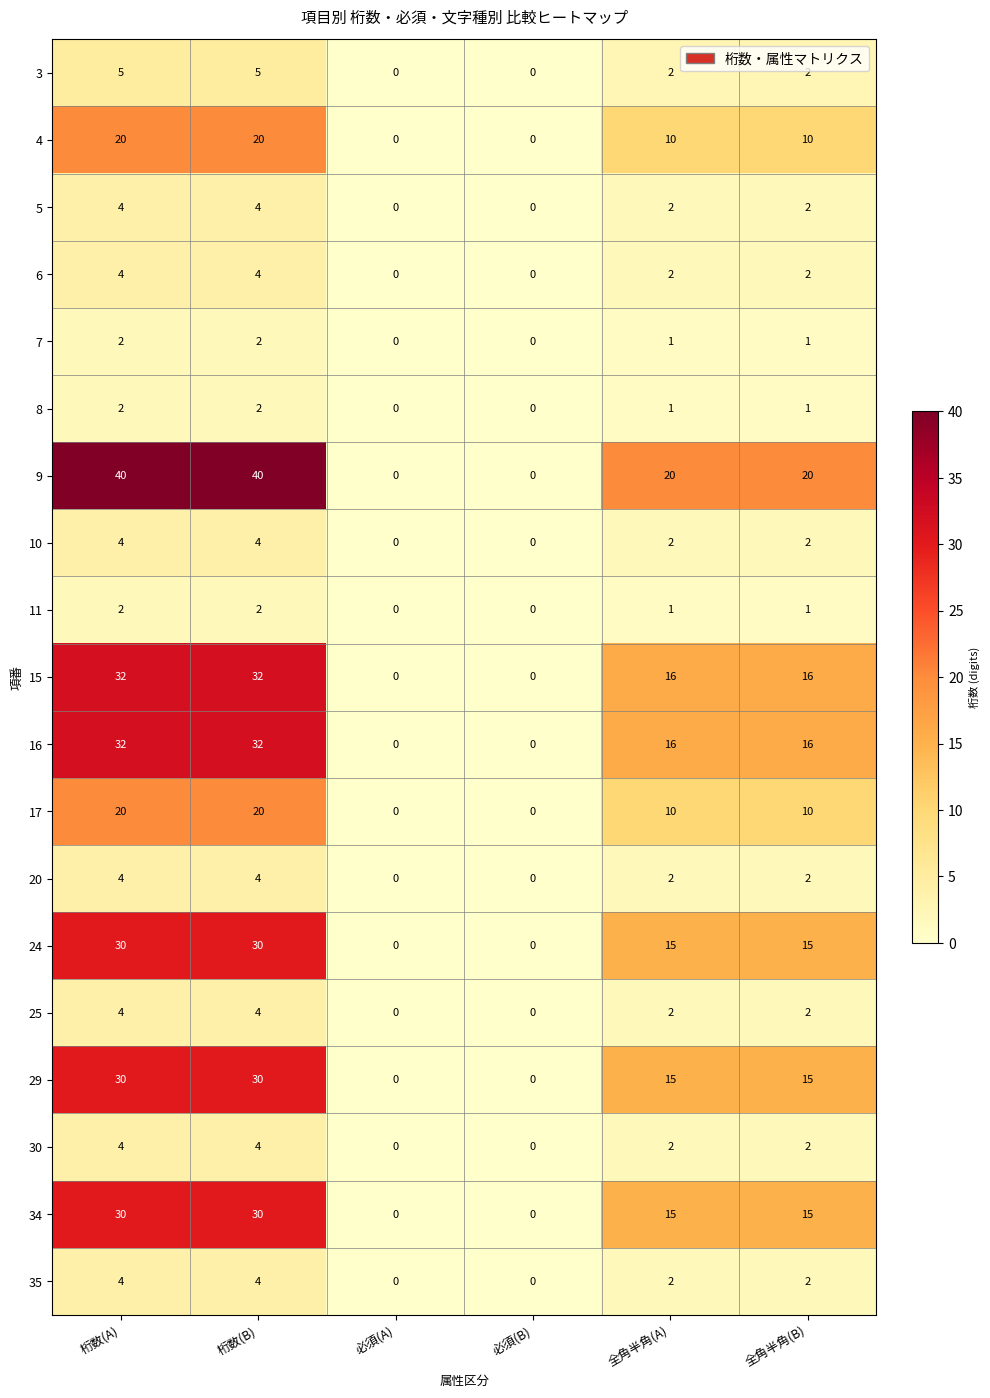

What is the sum of all 17 values?

60